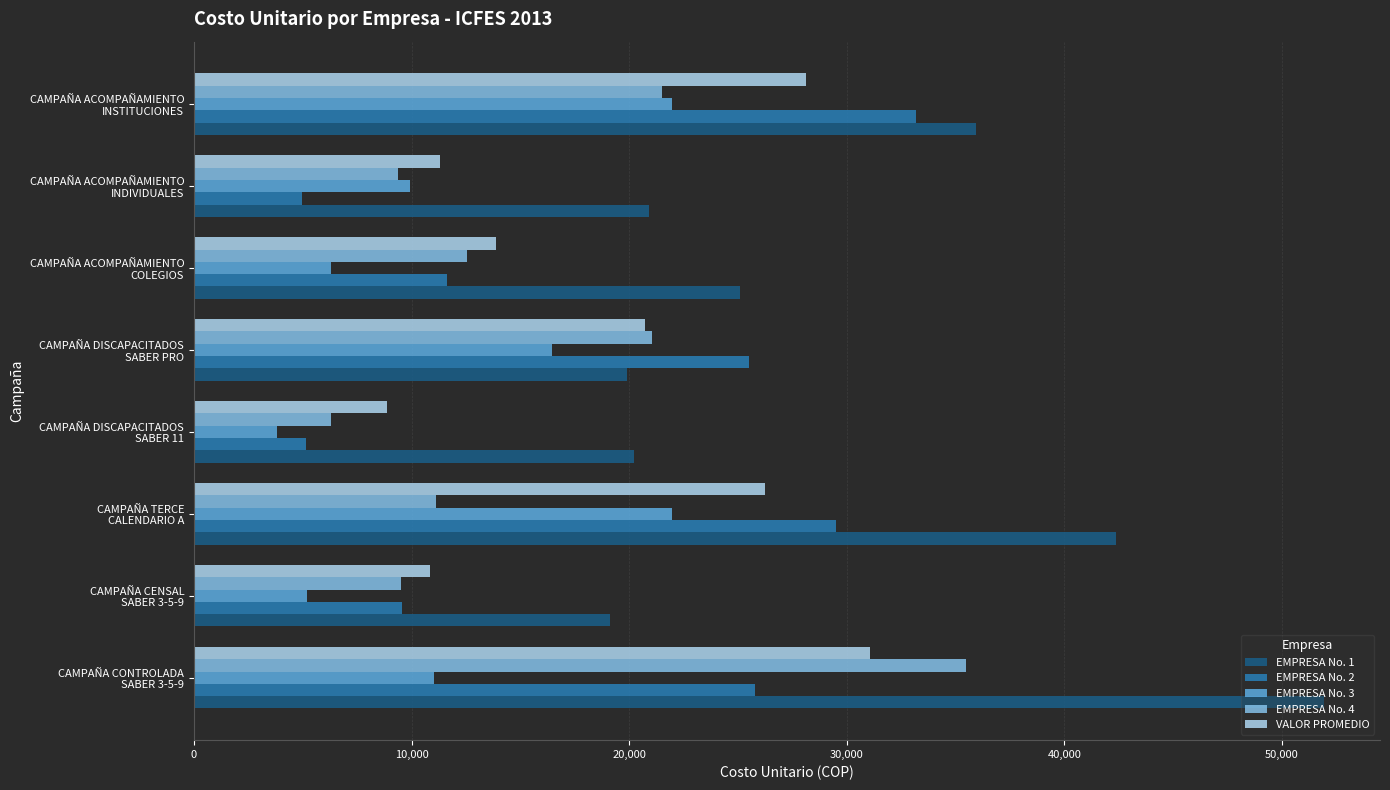

What is the minimum value for EMPRESA No. 1?

19114.0